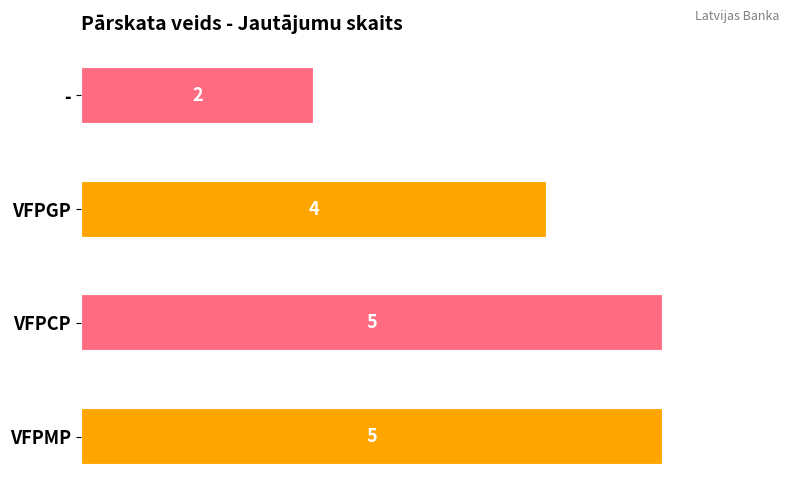

What is the difference between the maximum and minimum values?

3